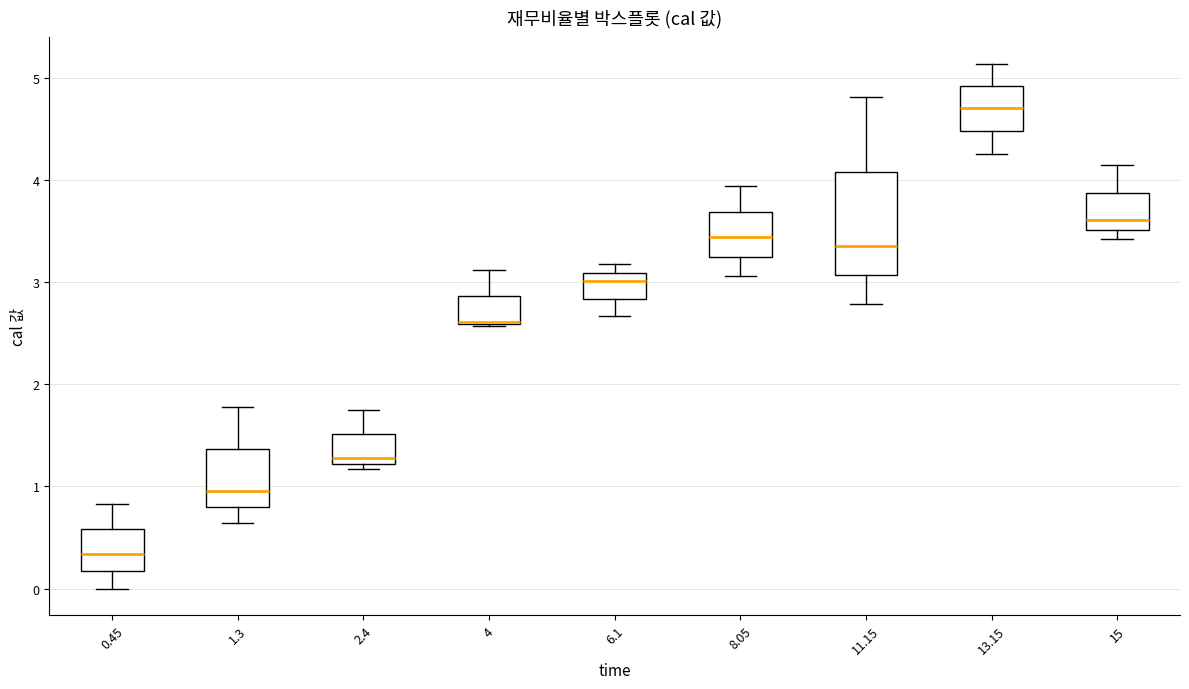

Reading left to right, read every box against the y-axis: the position of its median line, the range the box covers, and the ends of its whiskers. The values are not printed on the chart, so give them approximately, as read against the axis.

0.45: median 0.3, box 0.2 to 0.6, whiskers 0.0 to 0.8
1.3: median 1.0, box 0.8 to 1.4, whiskers 0.6 to 1.8
2.4: median 1.3, box 1.2 to 1.5, whiskers 1.2 (just below the box's lower edge) to 1.8
4: median 2.6 (drawn on the box's lower edge), box 2.6 to 2.9, whiskers 2.6 to 3.1
6.1: median 3.0, box 2.8 to 3.1, whiskers 2.7 to 3.2
8.05: median 3.4, box 3.2 to 3.7, whiskers 3.1 to 3.9
11.15: median 3.4, box 3.1 to 4.1, whiskers 2.8 to 4.8
13.15: median 4.7, box 4.5 to 4.9, whiskers 4.3 to 5.1
15: median 3.6, box 3.5 to 3.9, whiskers 3.4 to 4.2